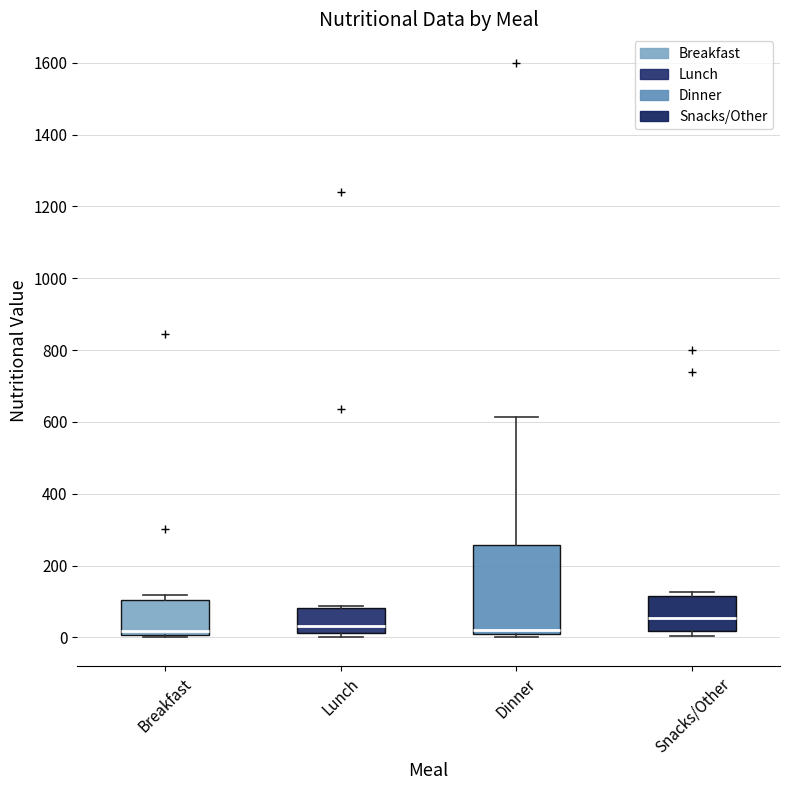

Reading left to right, read every box against the y-axis: the position of its median line, the range the box covers, and the ends of its whiskers. The values are not printed on the chart, so give them approximately, as read against the axis.

Breakfast: median 20, box 0 to 100, whiskers 0 to 120
Lunch: median 40, box 20 to 80, whiskers 0 to 80 (just above the box's upper edge)
Dinner: median 20, box 0 to 260, whiskers 0 (just below the box's lower edge) to 620
Snacks/Other: median 60, box 20 to 120, whiskers 0 to 120 (just above the box's upper edge)